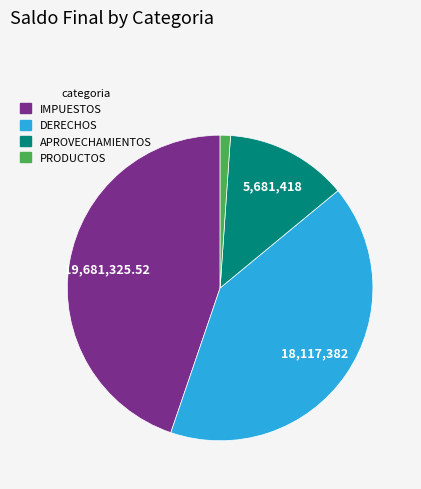

Is there a majority slice in this chart?

No